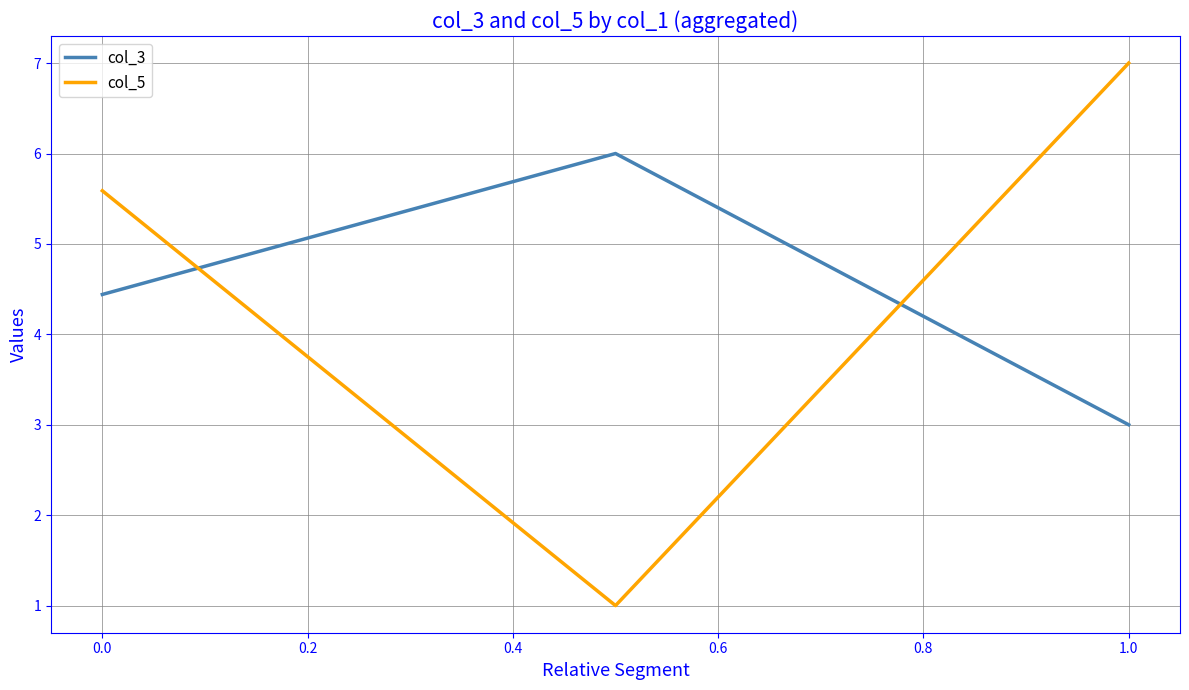

What are all the series names shown in the legend?

col_3, col_5